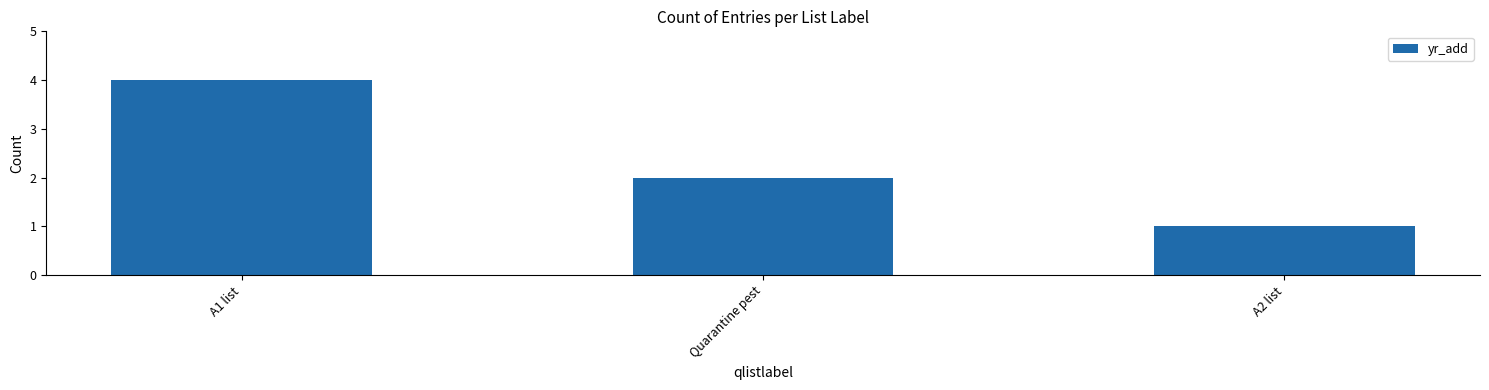

What is the difference between the maximum and minimum values?

3